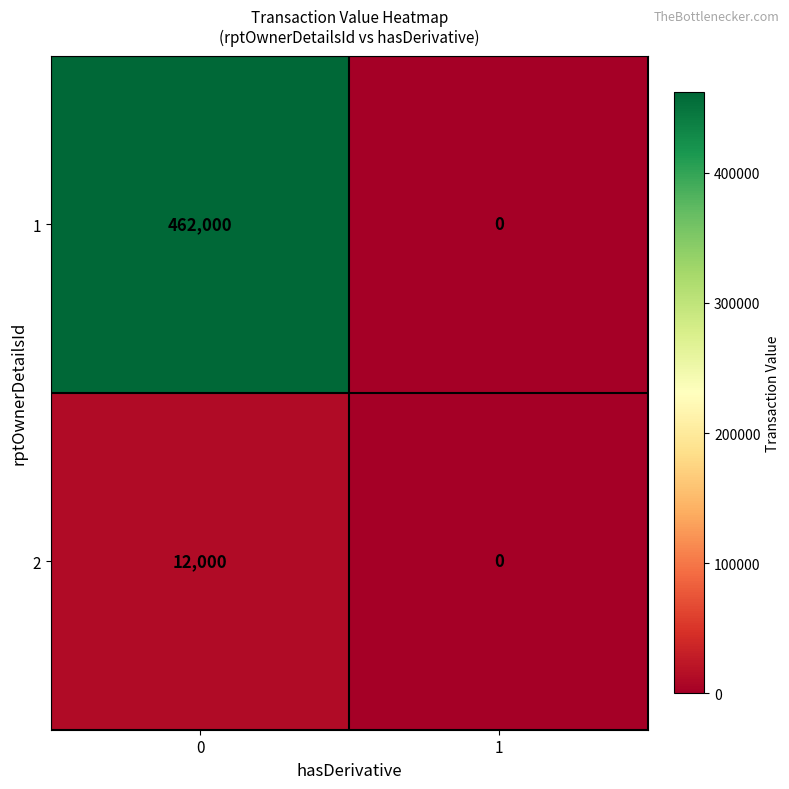

What is the sum of all 1 values?

462000